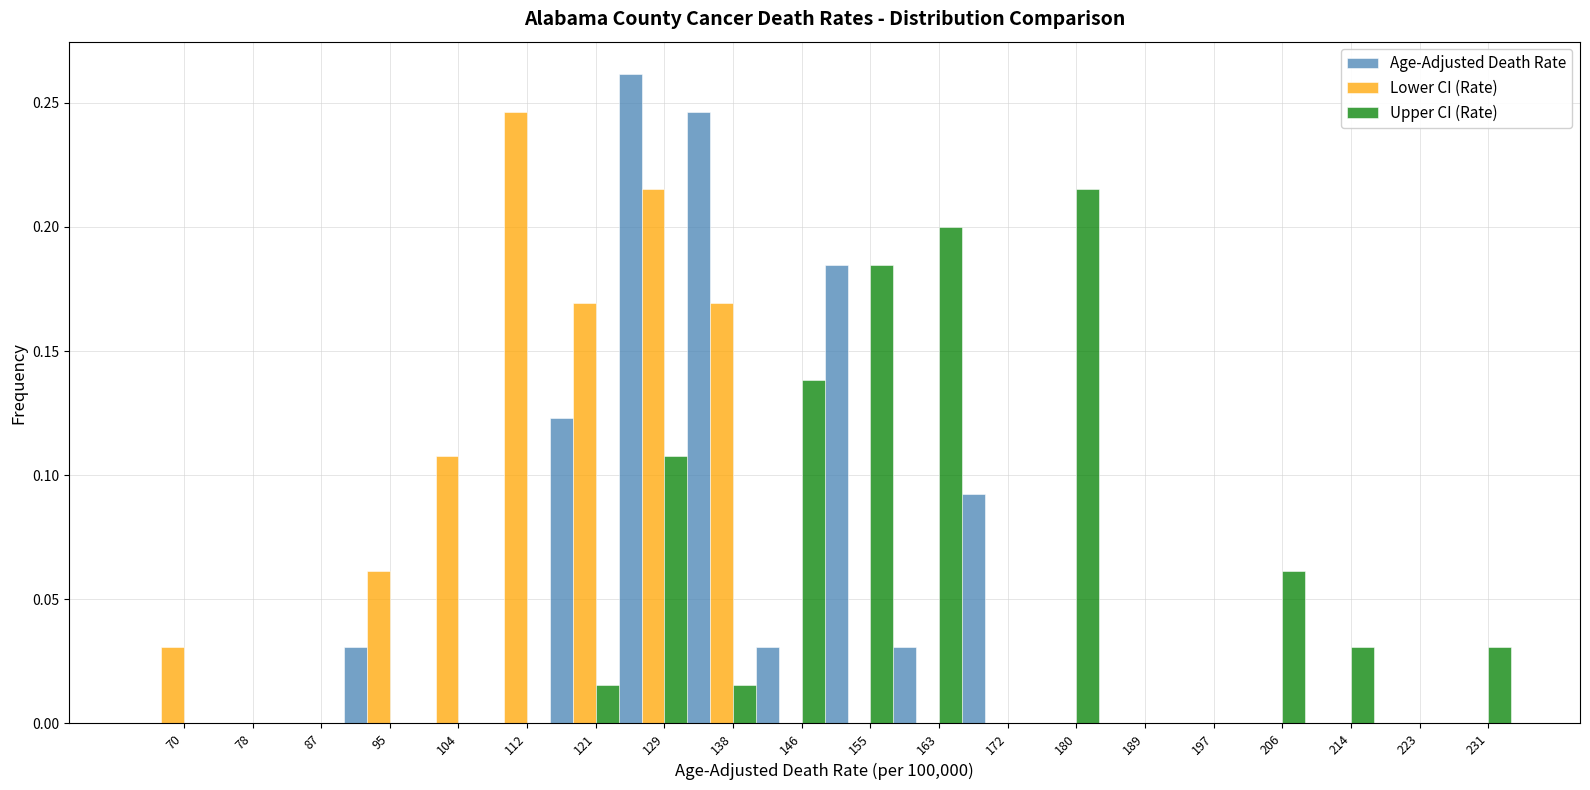

Which label corresponds to the largest value in the chart?

129